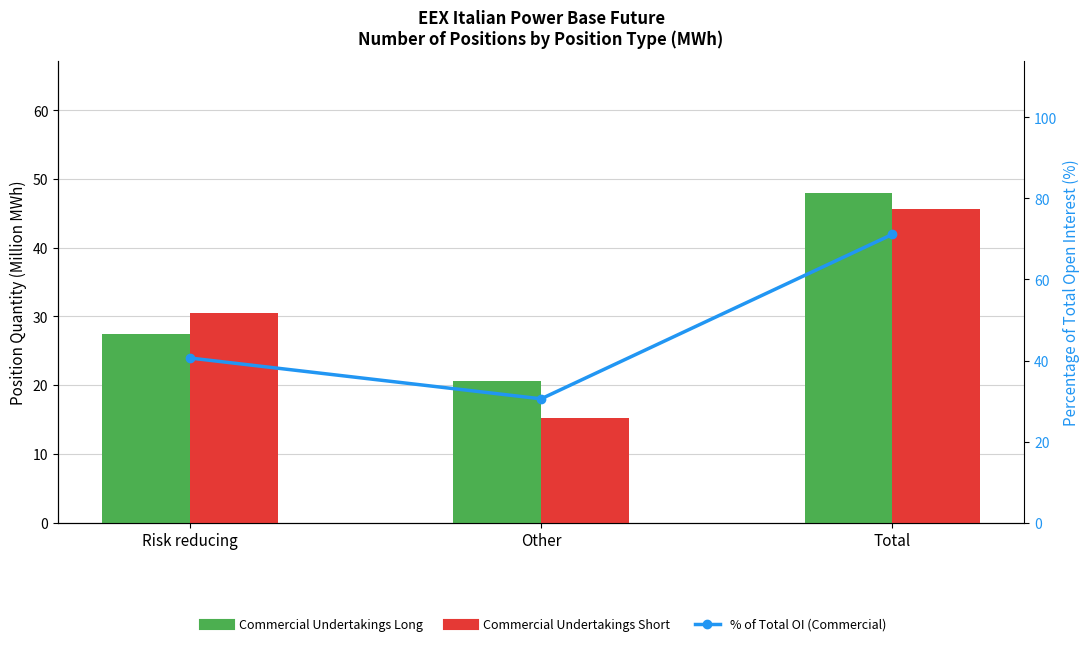

What is the spread (max minus min) of values at Risk reducing?

13.2